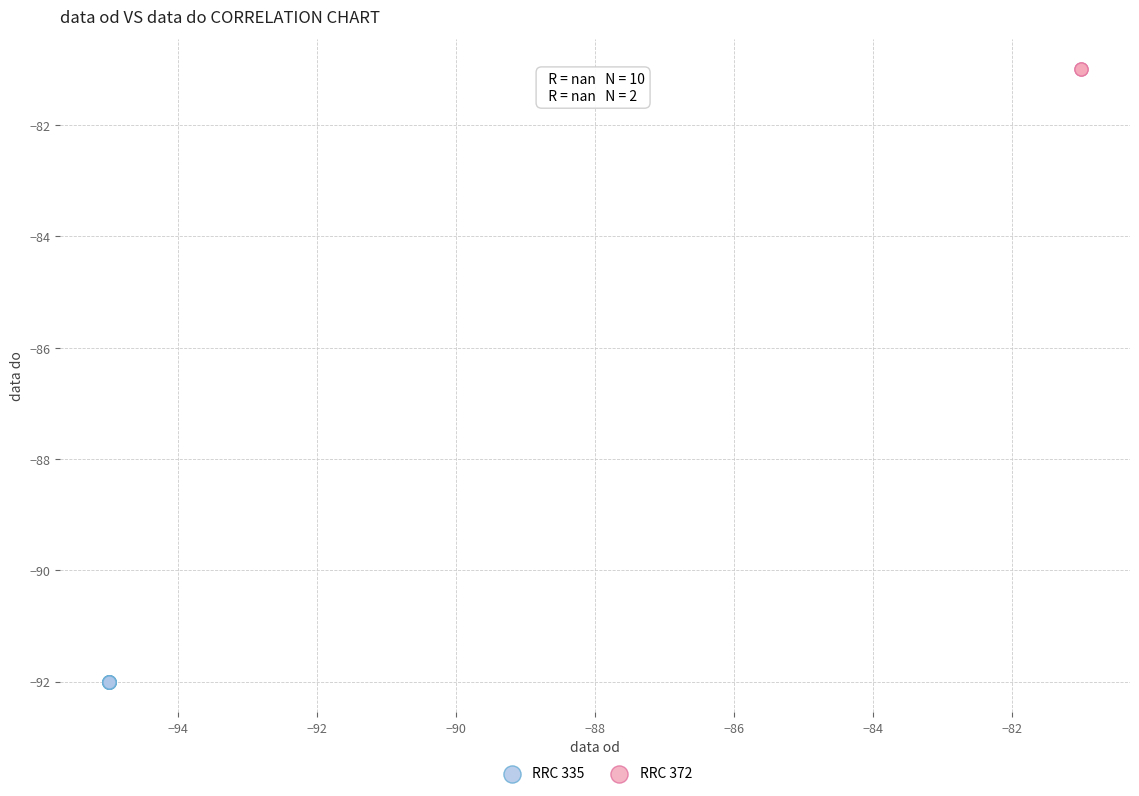

Which series contains the lowest Y value?

RRC 335